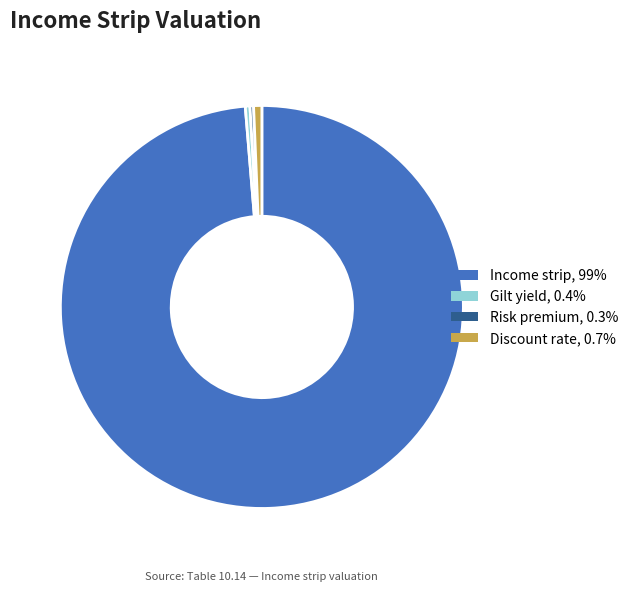

How many segments does this pie chart have?

4